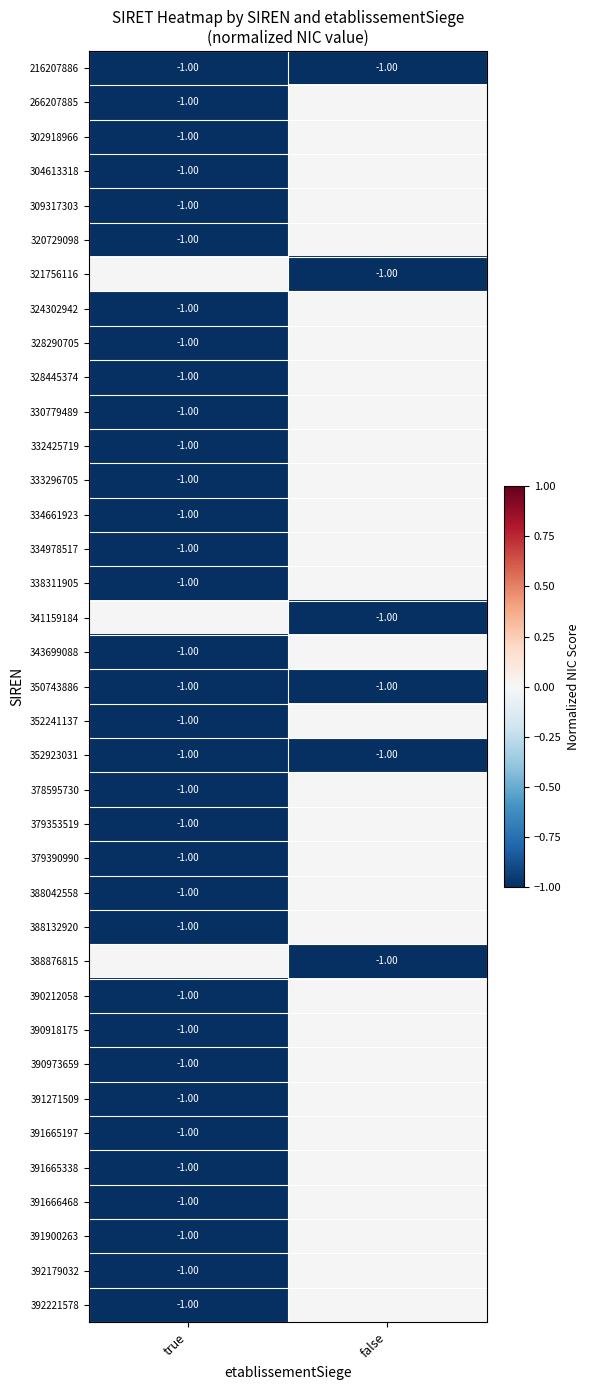

What is the minimum value shown in the chart?

-1.0